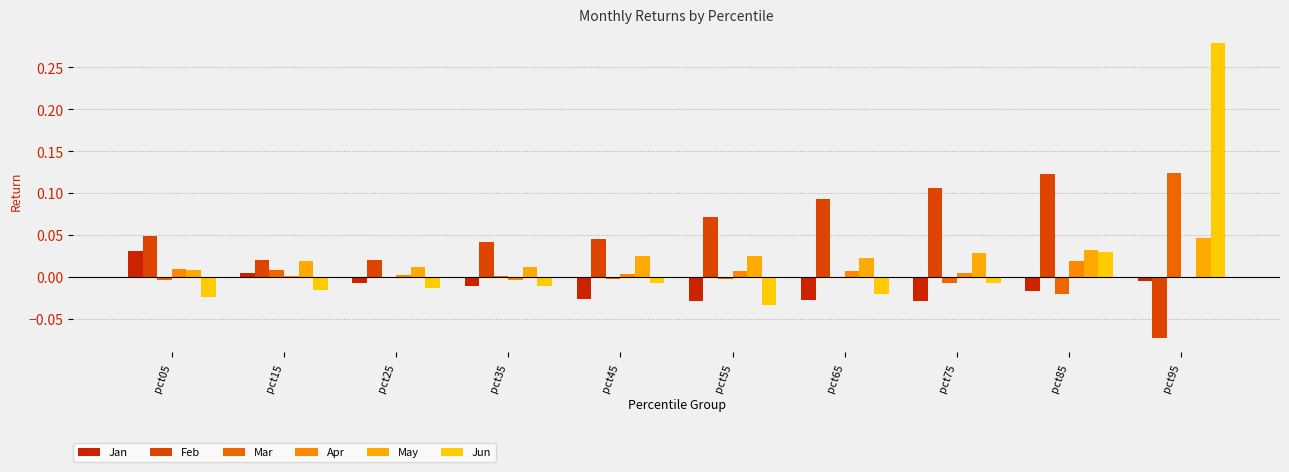

What is the spread (max minus min) of values at pct95?

0.4